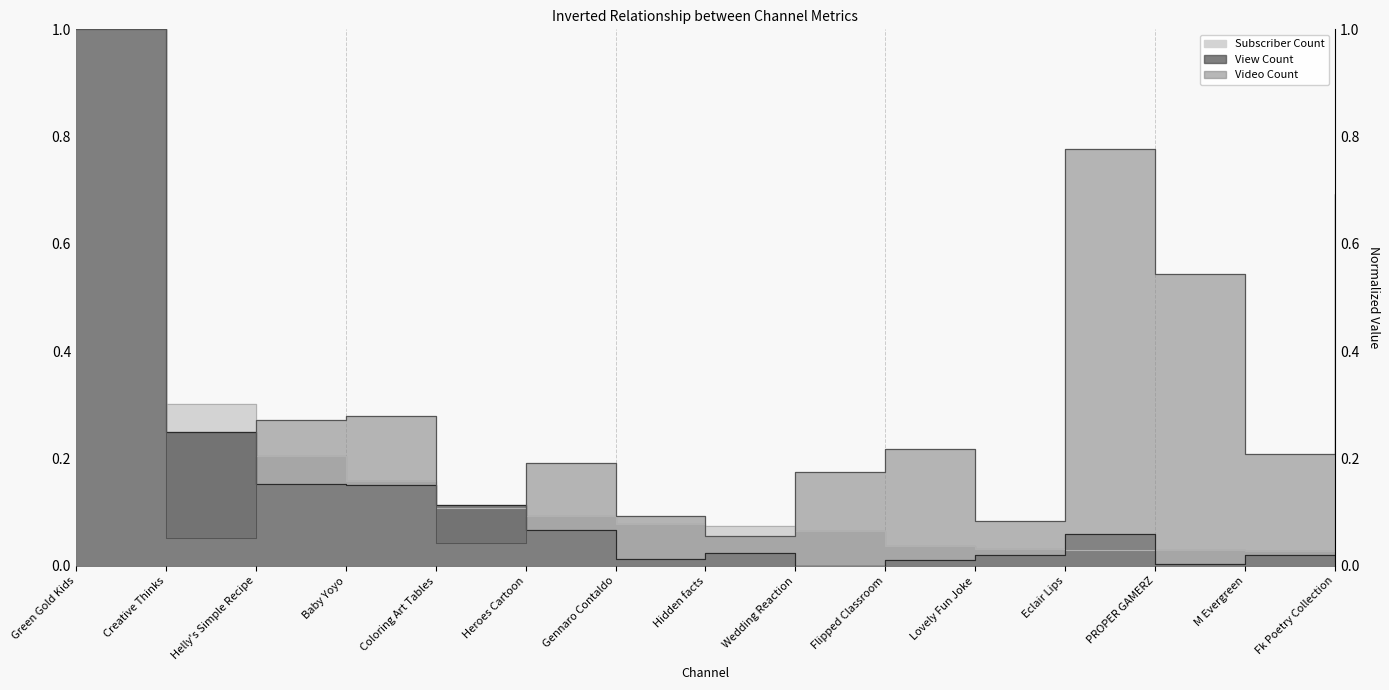

Reading left to right, what are all the values shown in this chart?

Subscriber Count: 1.0	0.3	0.2	0.2	0.1	0.1	0.1	0.1	0.1	0.0	0.0	0.0	0.0	0.0	0.0
View Count: 1.0	0.2	0.2	0.2	0.1	0.1	0.0	0.0	0.0	0.0	0.0	0.1	0.0	0.0	0.0
Video Count: 1.0	0.1	0.3	0.3	0.0	0.2	0.1	0.1	0.2	0.2	0.1	0.8	0.5	0.2	0.7